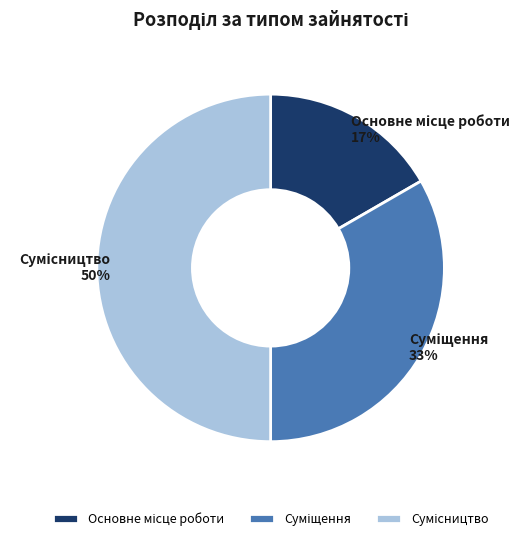

How many slices are in this pie chart?

3